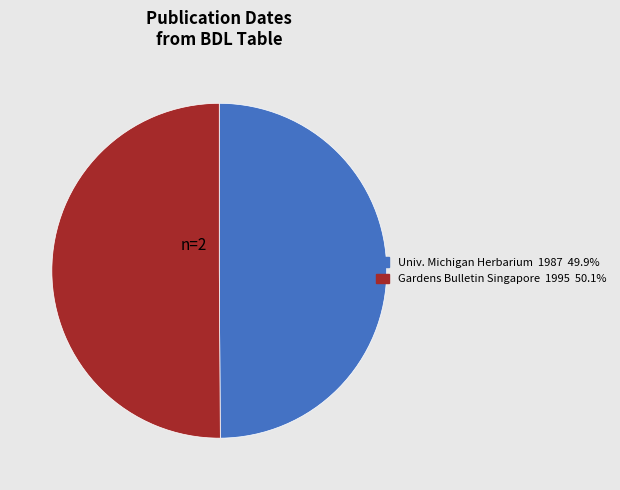

How many slices are in this pie chart?

2